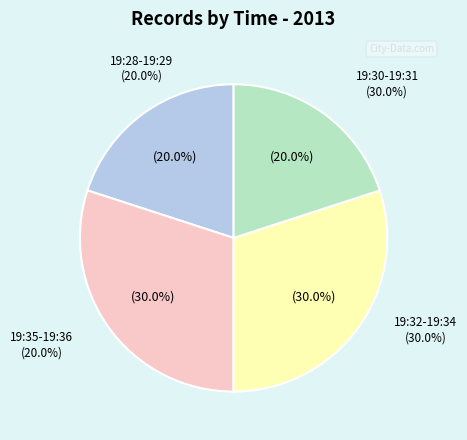

Is the sum of 19:35 and 19:31 (2) greater than half?

No